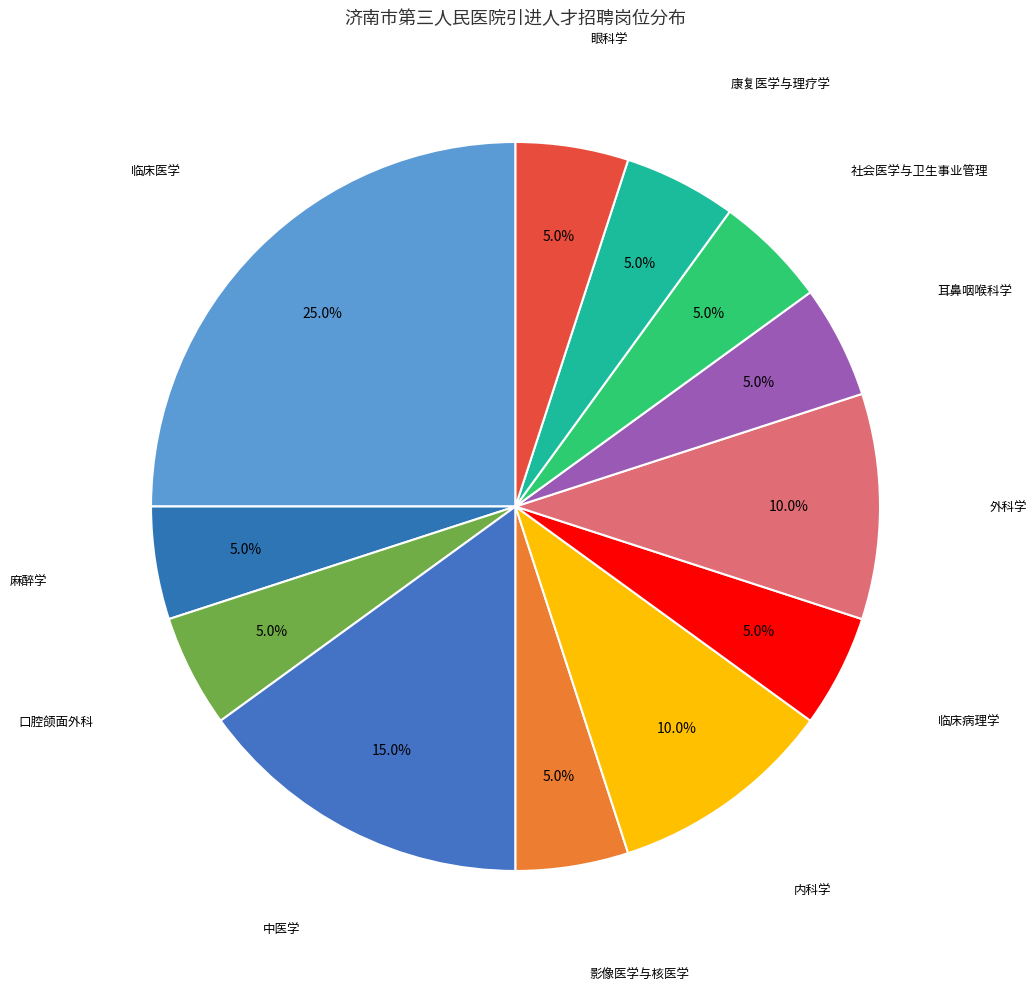

How many slices are in this pie chart?

12